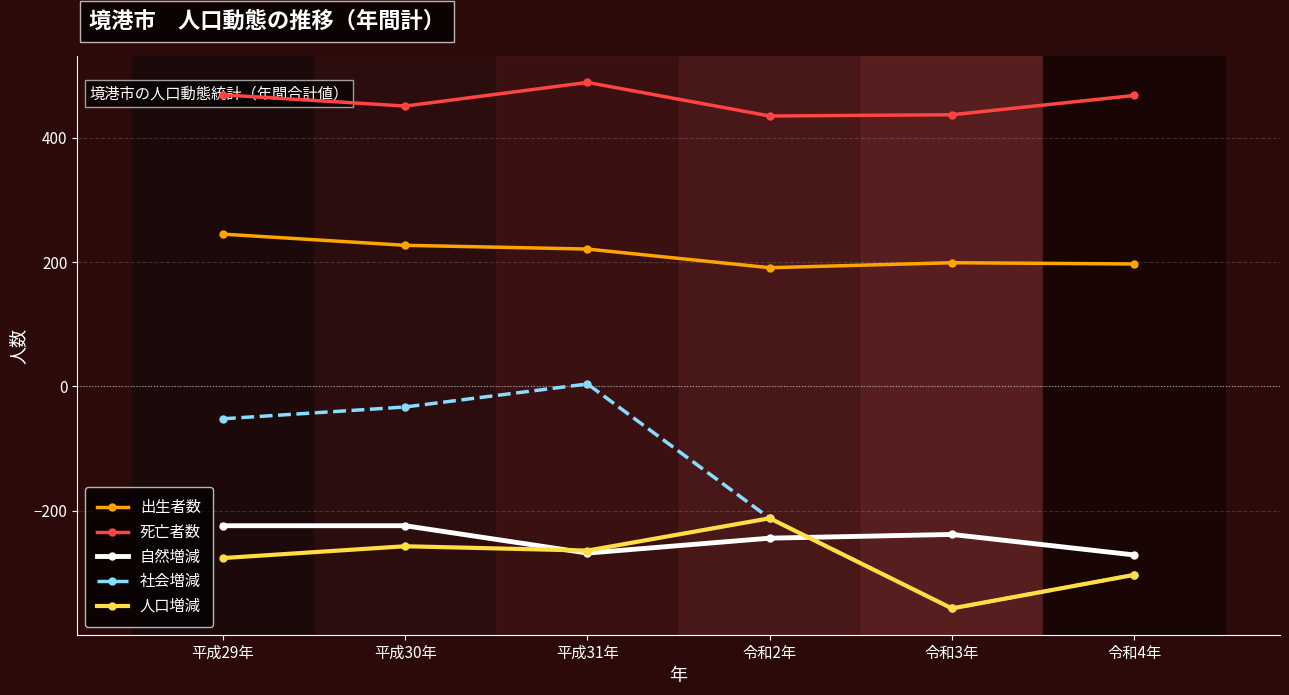

At which category does the chart reach its peak across all series?

平成31年